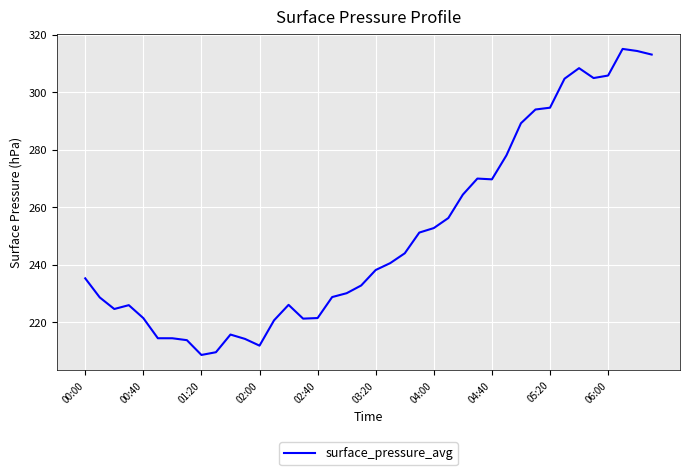

What is the smallest value displayed?

208.6